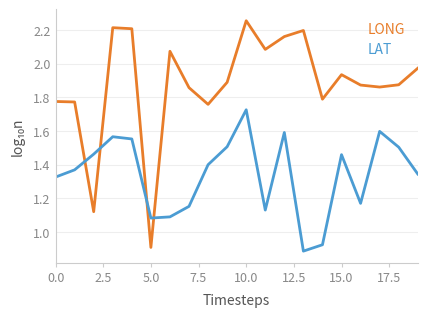

Rank the series by their average value, from highest to lowest.

LONG, LAT